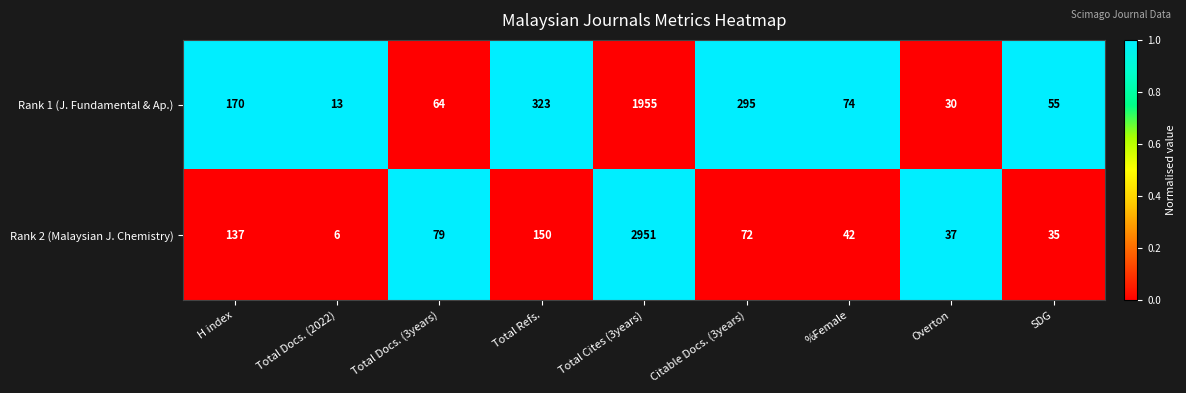

At which category is the sum across all series the highest?

Total Cites (3years)